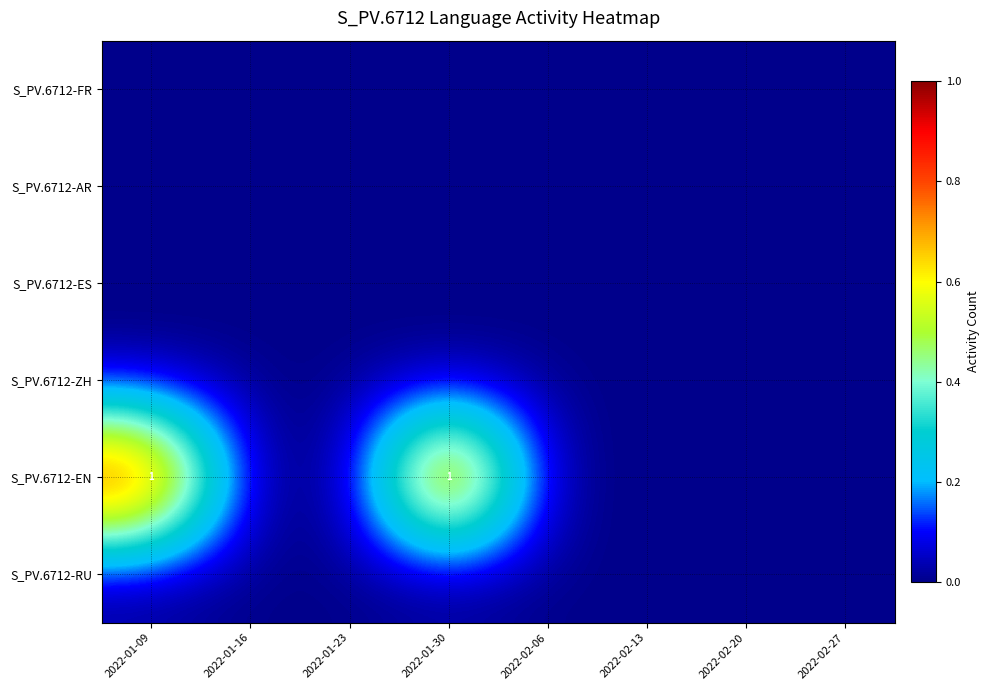

At which category is the sum across all series the highest?

2022-01-09